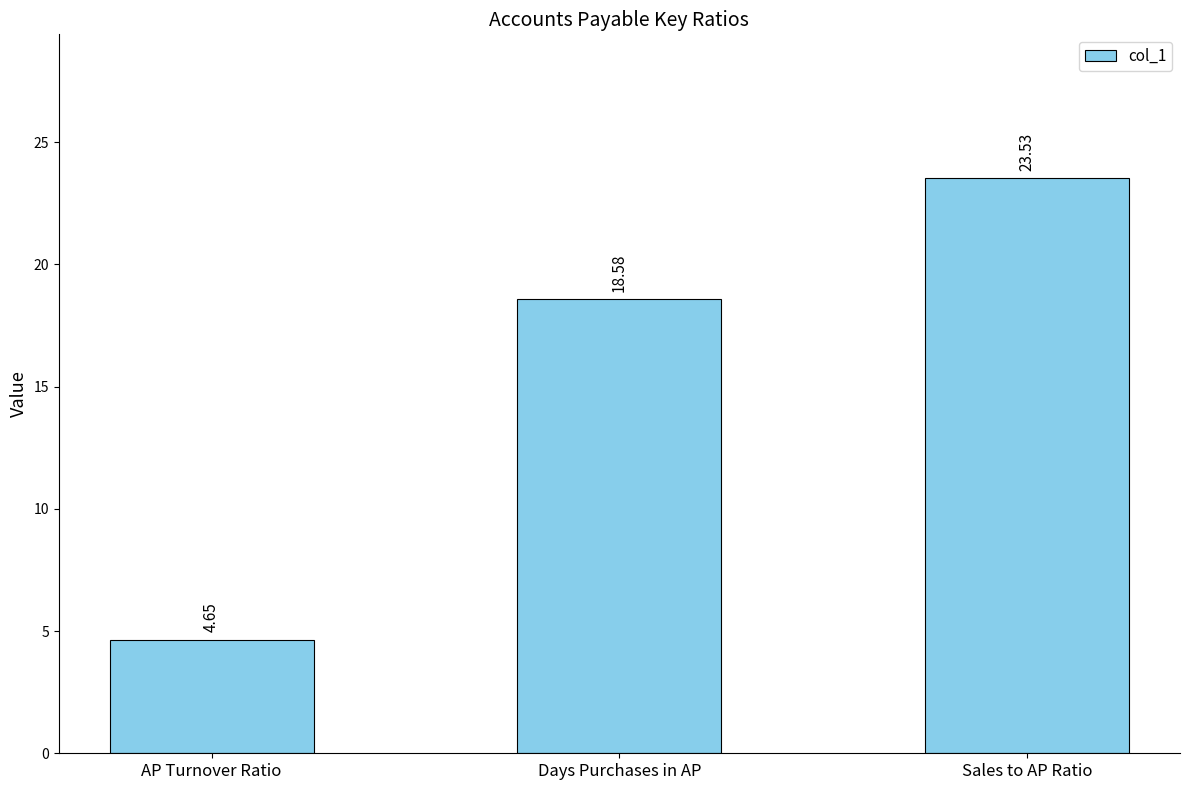

At which category does the chart reach its minimum across all series?

AP Turnover Ratio